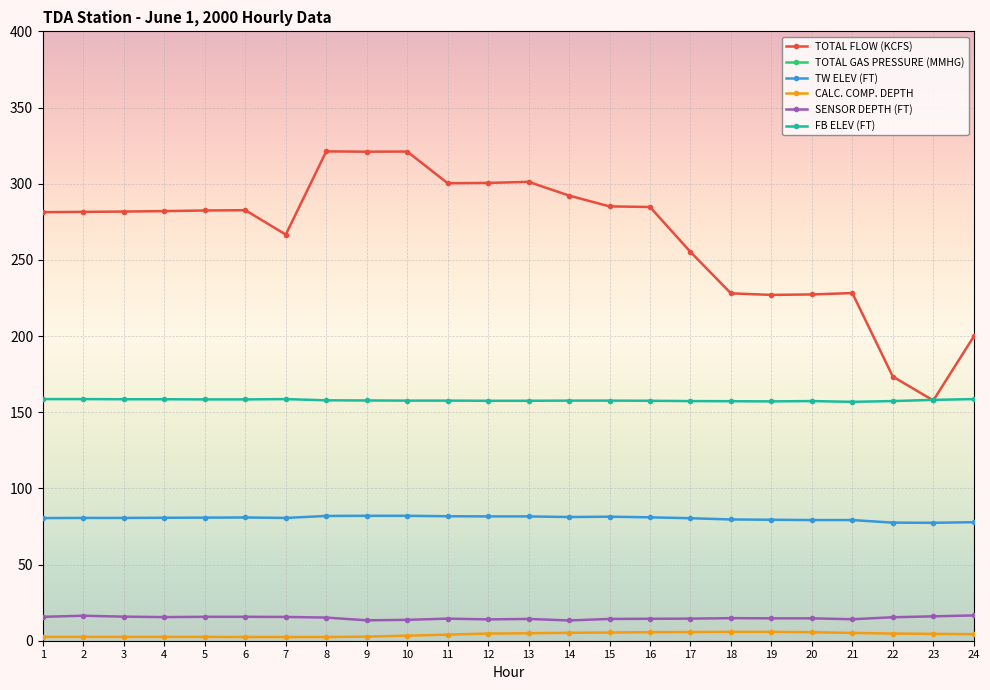

Is the value of FB ELEV (FT) at 19 greater than the value of TW ELEV (FT) at 24?

Yes